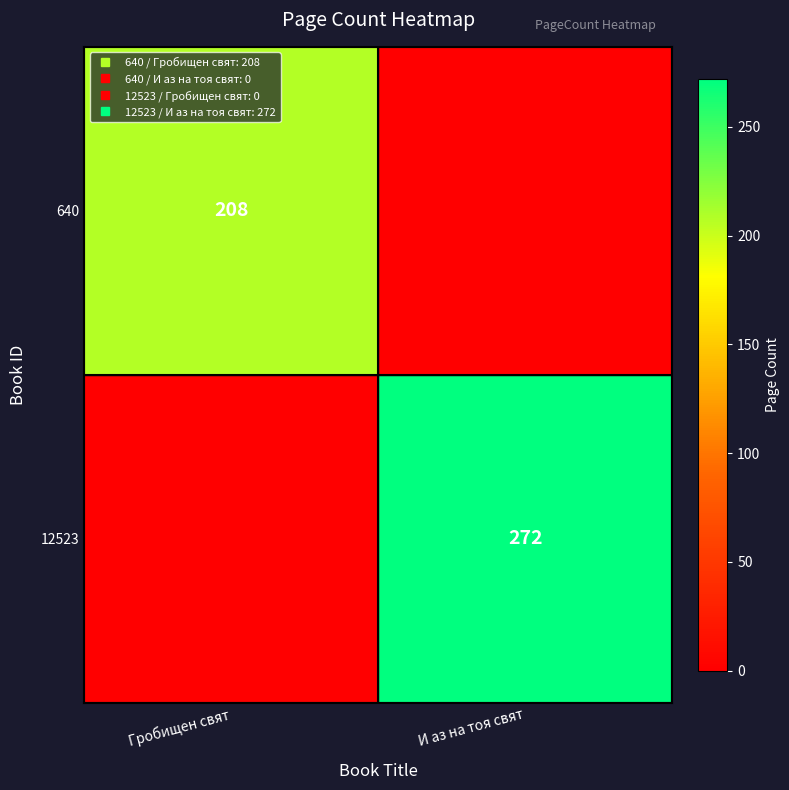

Count the number of categories in the chart.

2